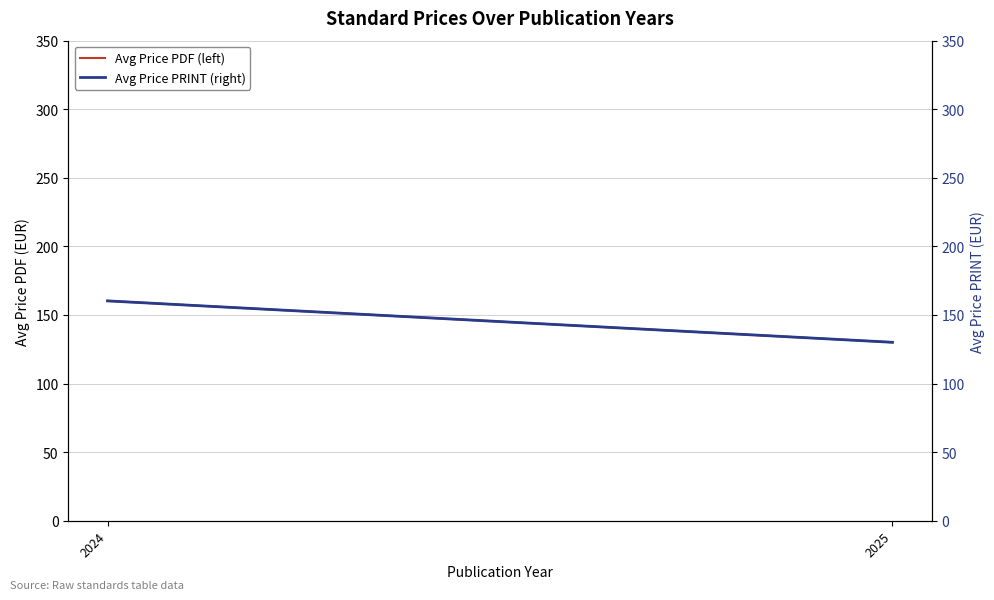

Which series has the widest spread of values?

Avg Price PDF (left)